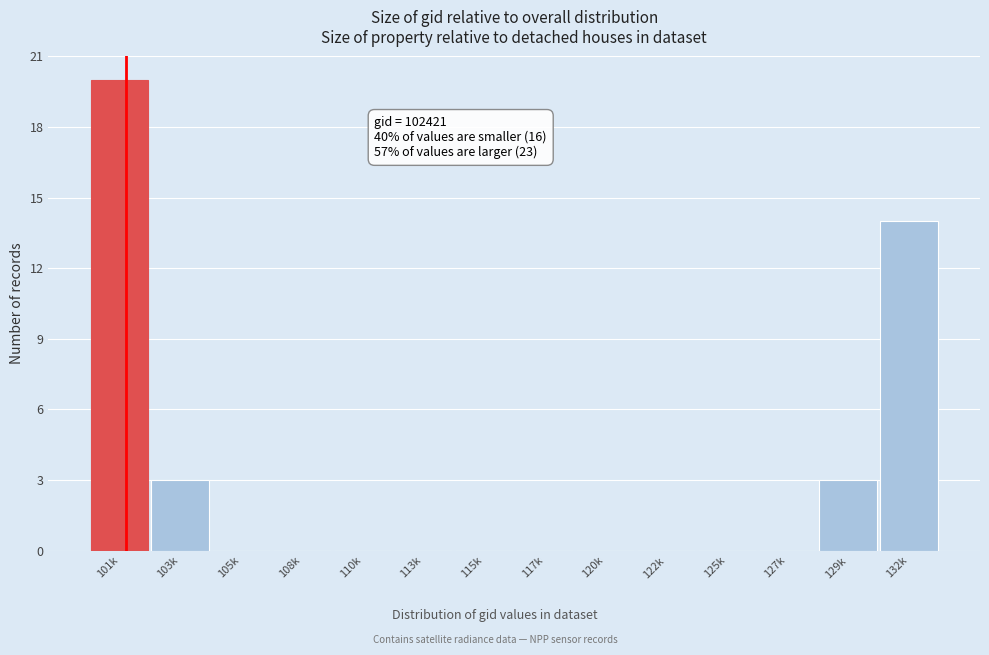

Reading left to right, transcribe all the data shown in this chart.

101k=20	103k=3	105k=0	108k=0	110k=0	113k=0	115k=0	117k=0	120k=0	122k=0	125k=0	127k=0	129k=3	132k=14